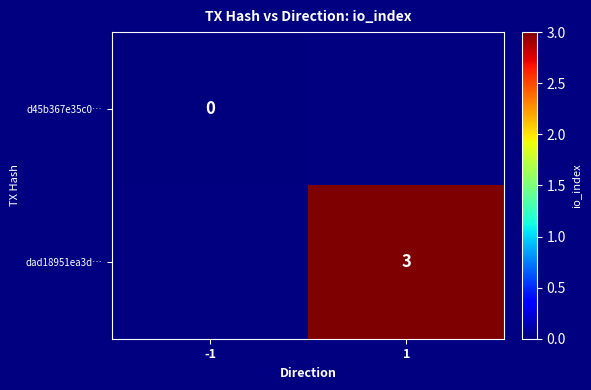

Which has a higher value, 1 or -1?

-1